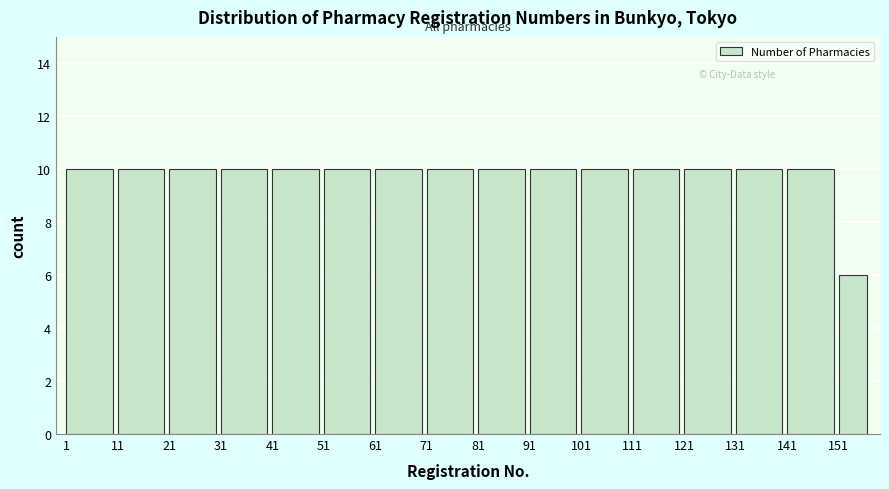

Reading left to right, what are all the values shown in this chart?

10	10	10	10	10	10	10	10	10	10	10	10	10	10	10	6